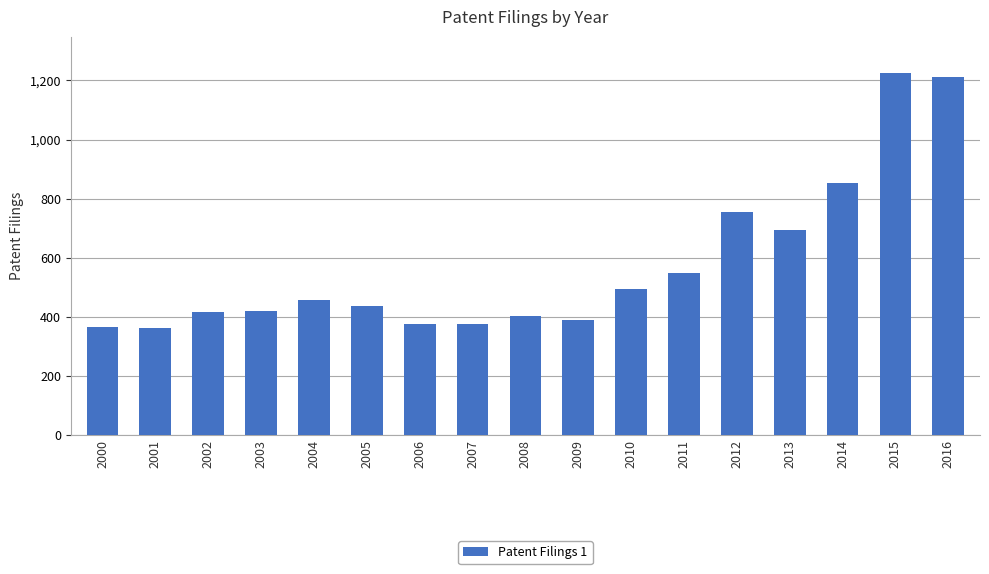

What is the difference between the maximum and minimum values?

862